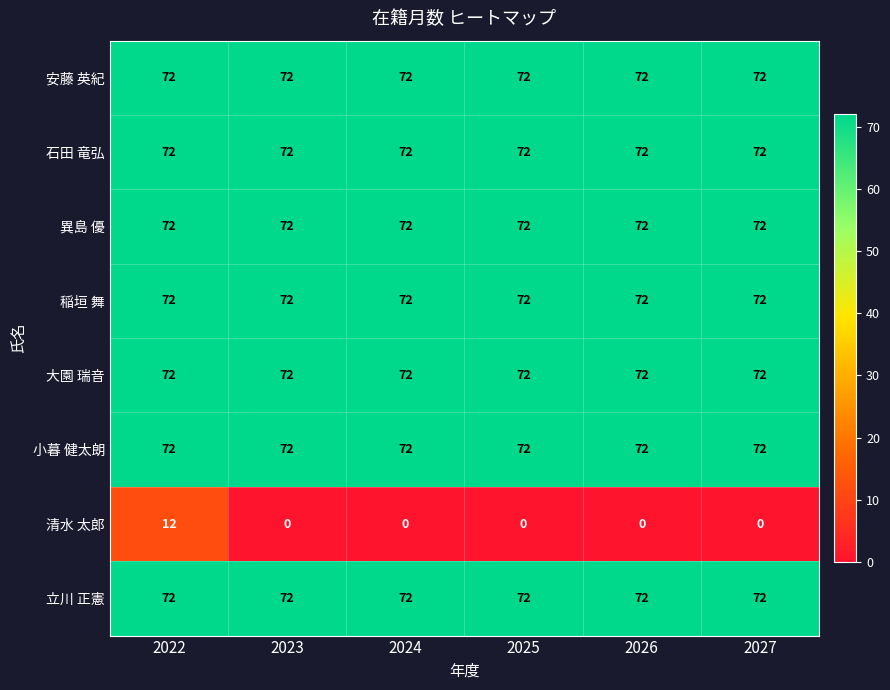

At which category is the sum across all series the highest?

2022